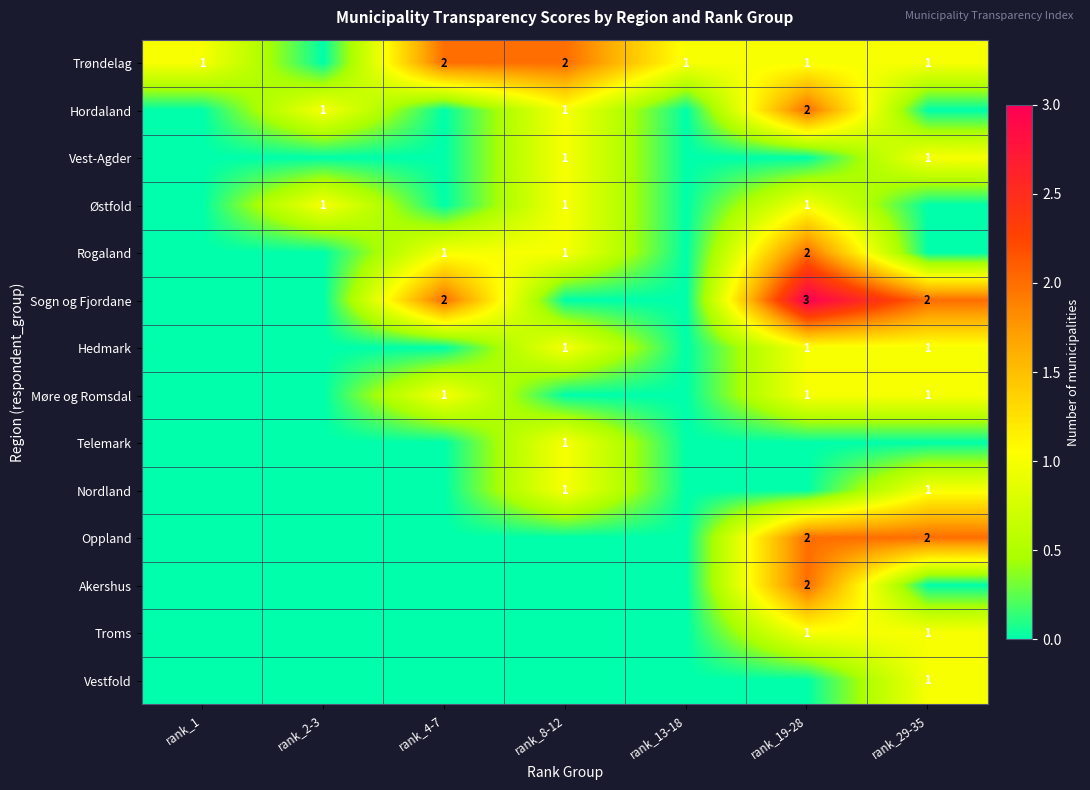

True or false: Møre og Romsdal has a value of 2 at rank_4-7.

False